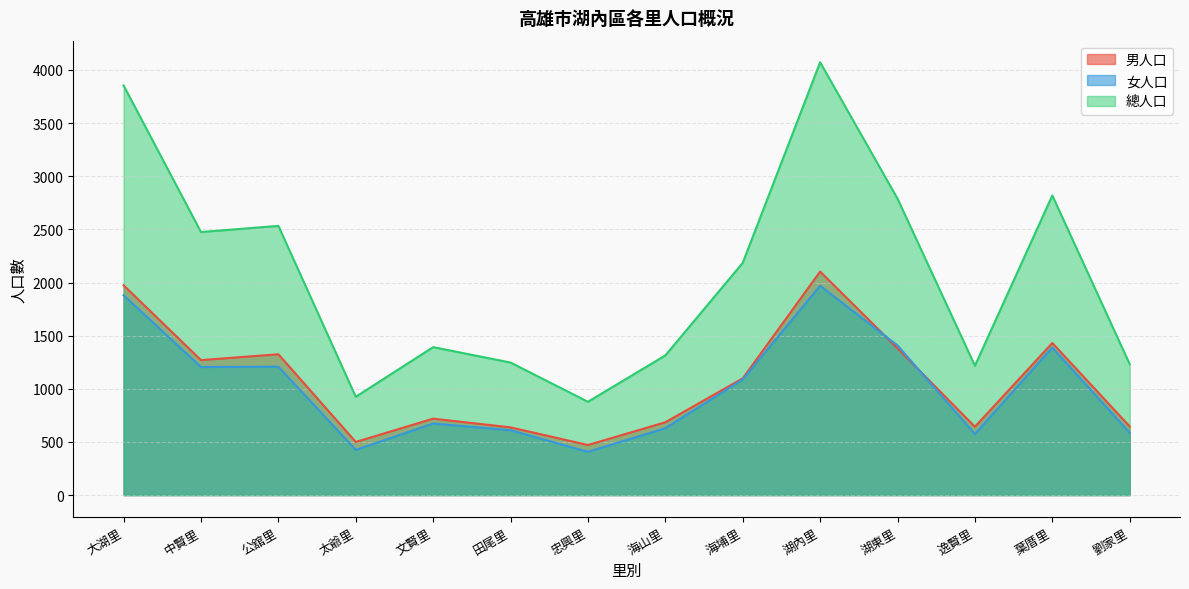

What are all the series names shown in the legend?

男人口, 女人口, 總人口